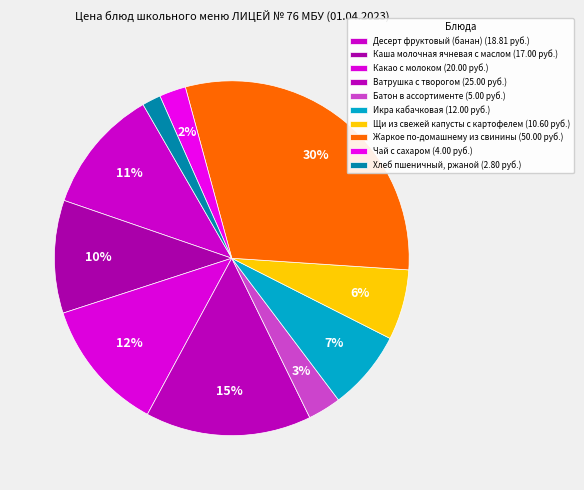

How many slices are in this pie chart?

10